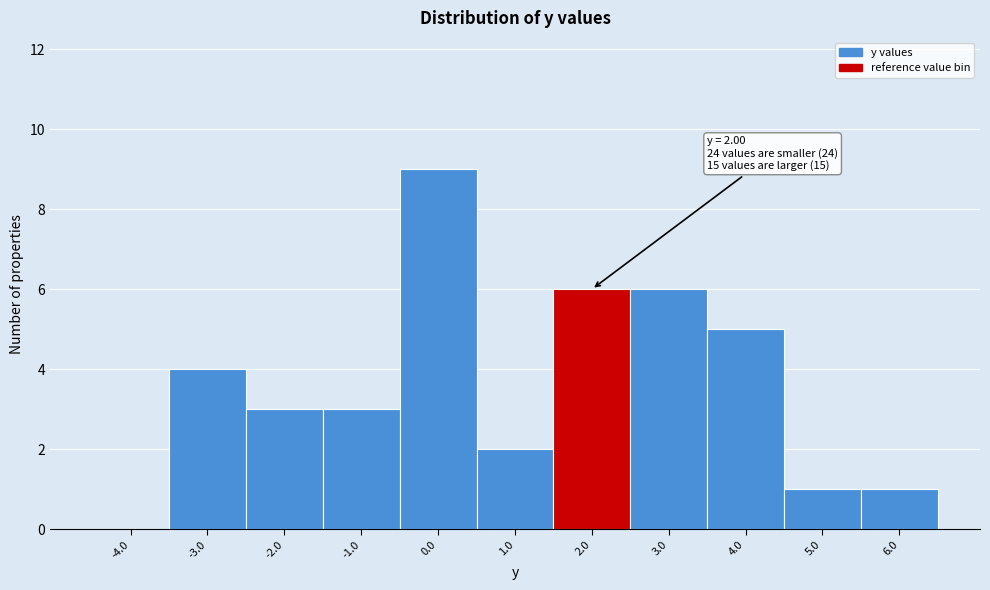

Over which range of the x-axis is the bar tallest?

-0.5 to 0.5